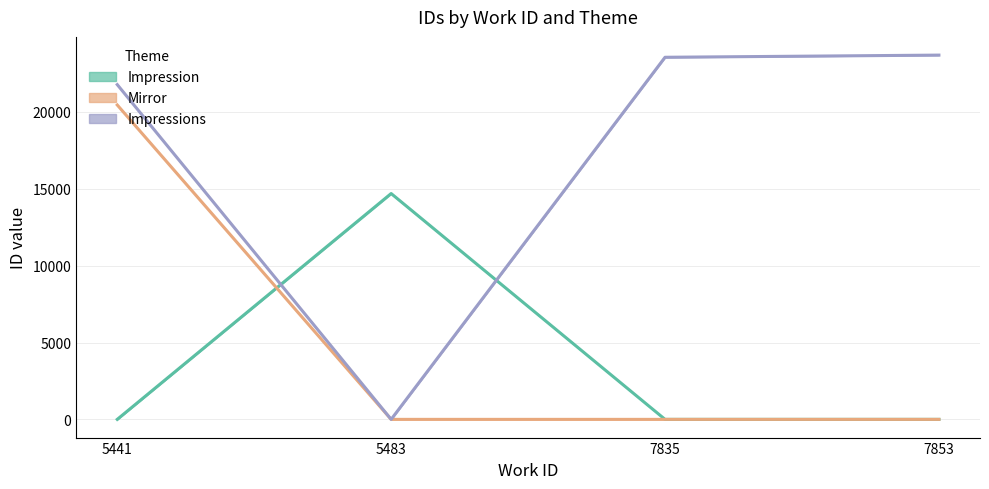

Does the chart have visible grid lines?

Yes